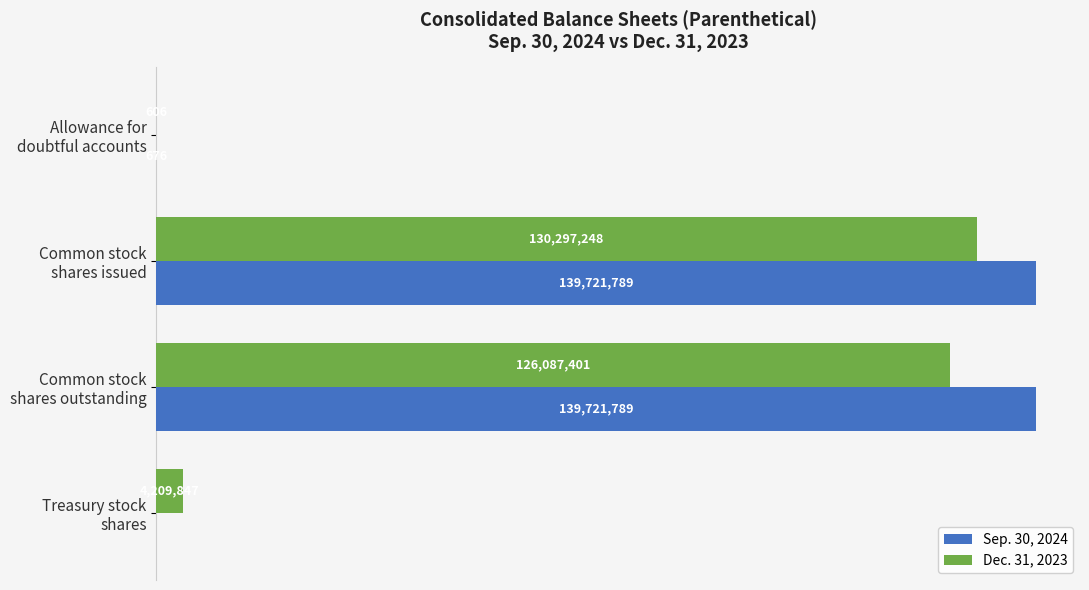

What are all the series names shown in the legend?

Sep. 30, 2024, Dec. 31, 2023